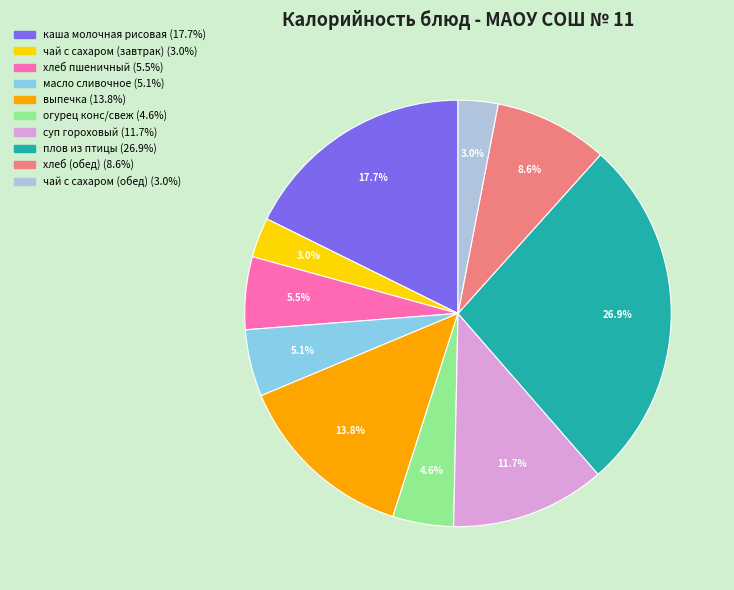

Which slice is the largest?

плов из птицы